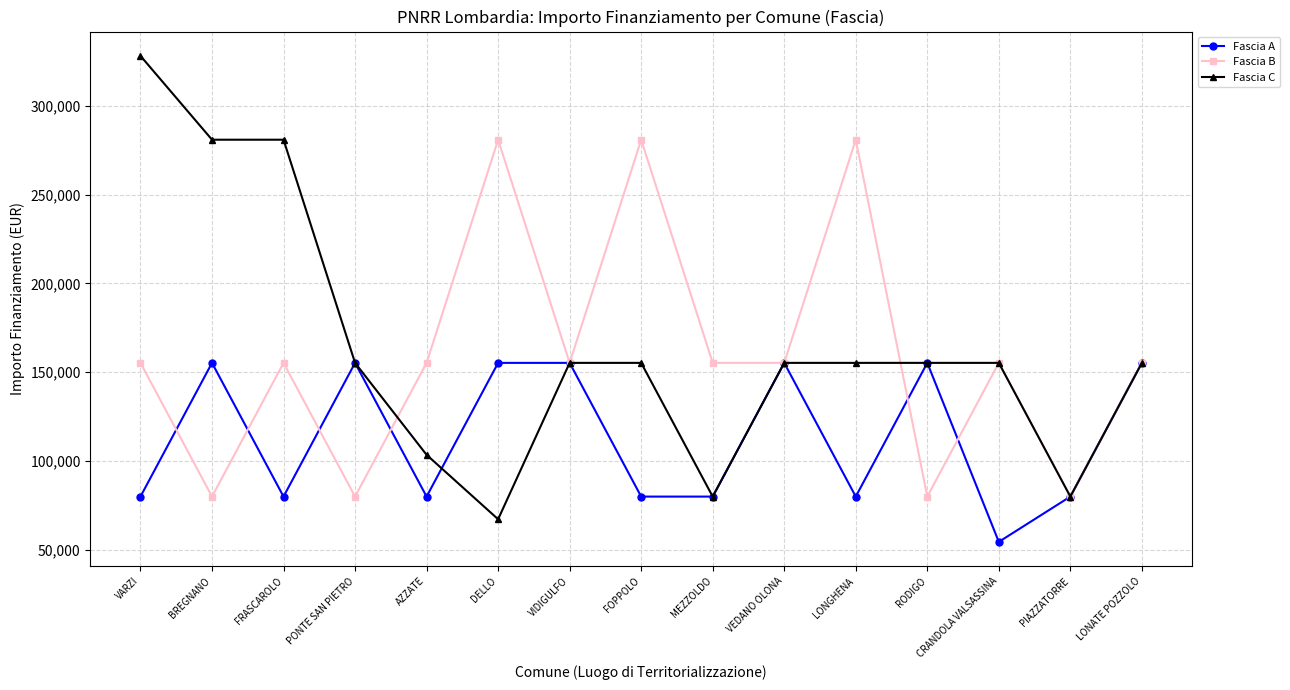

What is the label of the 11th point from the right?

AZZATE